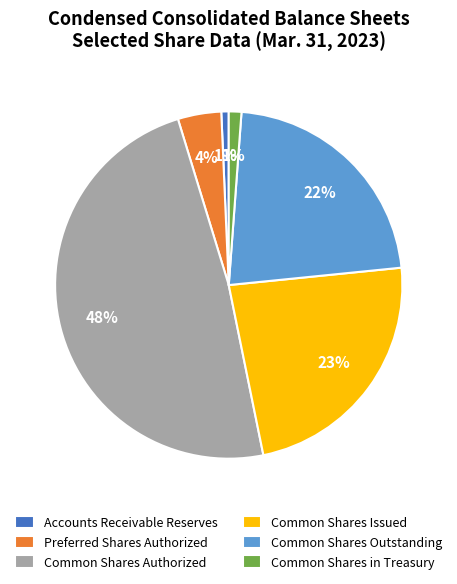

The Accounts Receivable Reserves slice represents 11% of the pie. True or false?

False